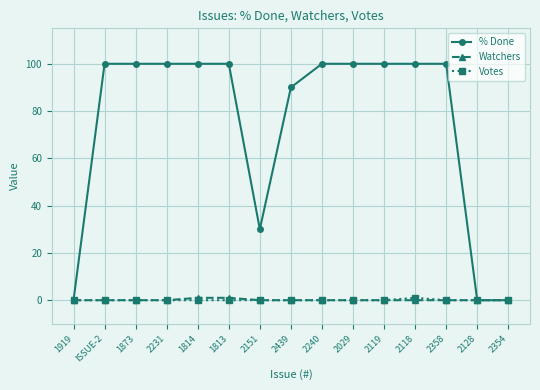

Which series has the widest spread of values?

% Done